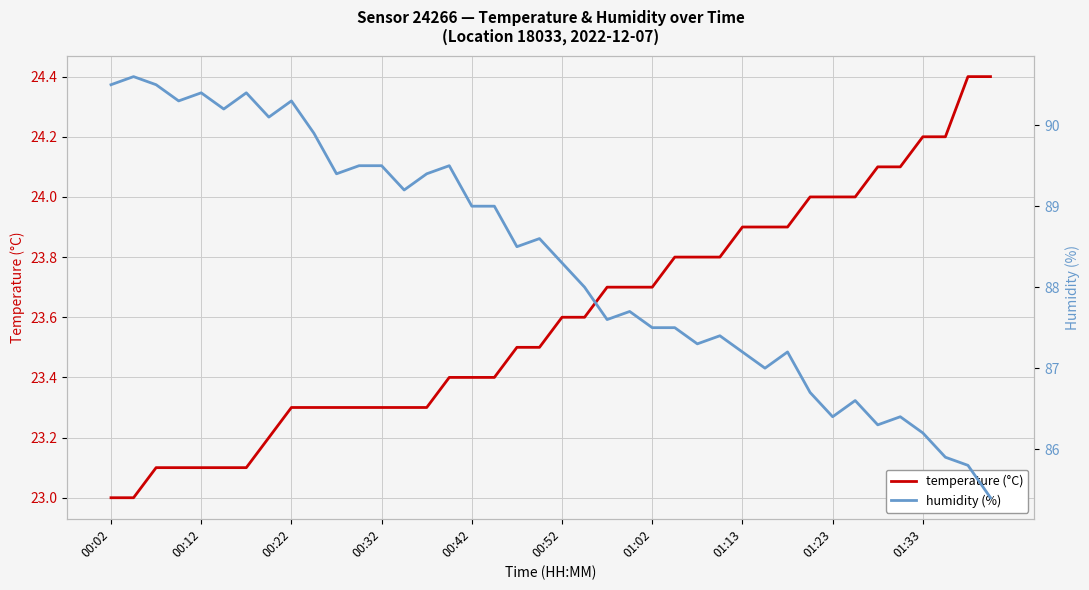

Rank the series by their maximum value, from lowest to highest.

temperature (°C), humidity (%)